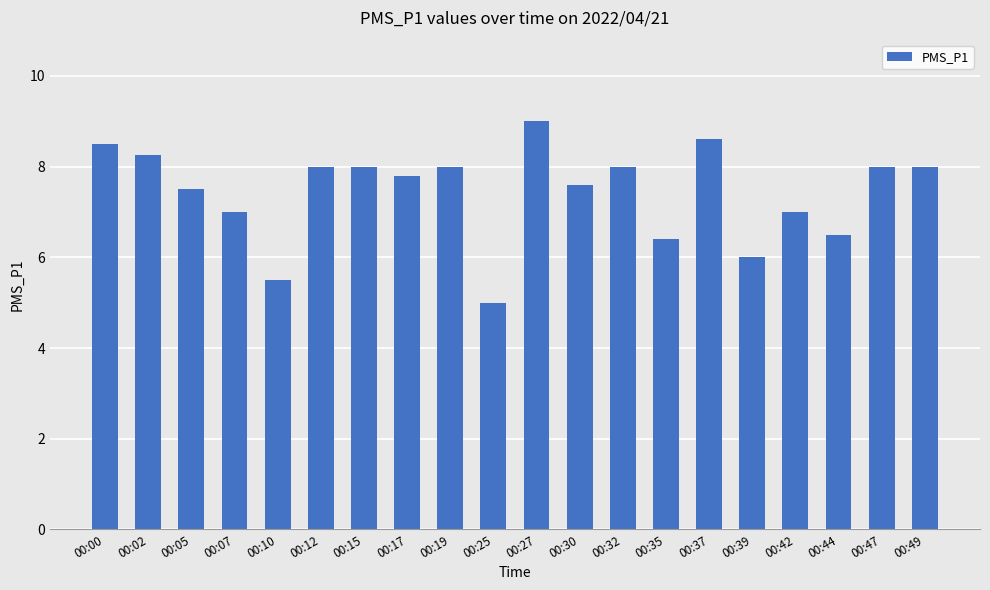

The chart shows a value of 8.5 at 00:00. True or false?

True